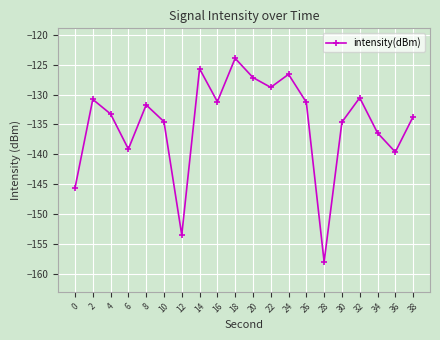

Does the chart display data point markers on the line(s)?

Yes